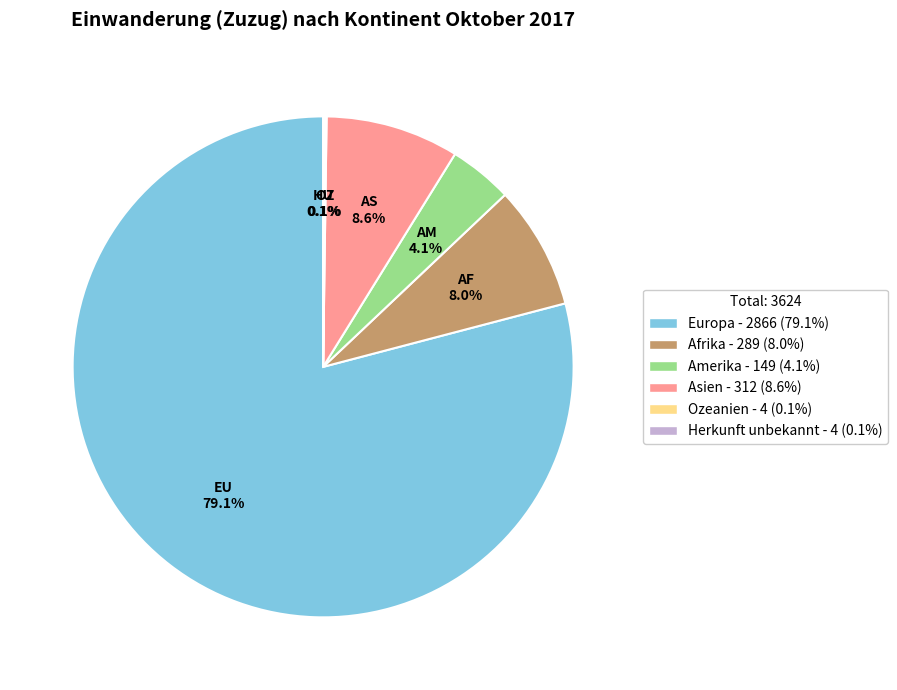

Which category has the biggest portion of the pie?

Europa